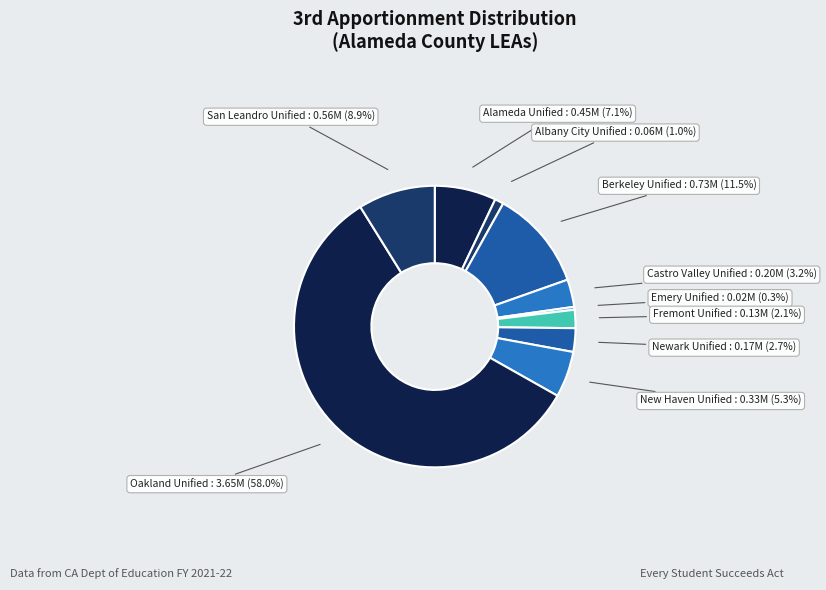

Is there any slice that represents more than half of the pie?

Yes